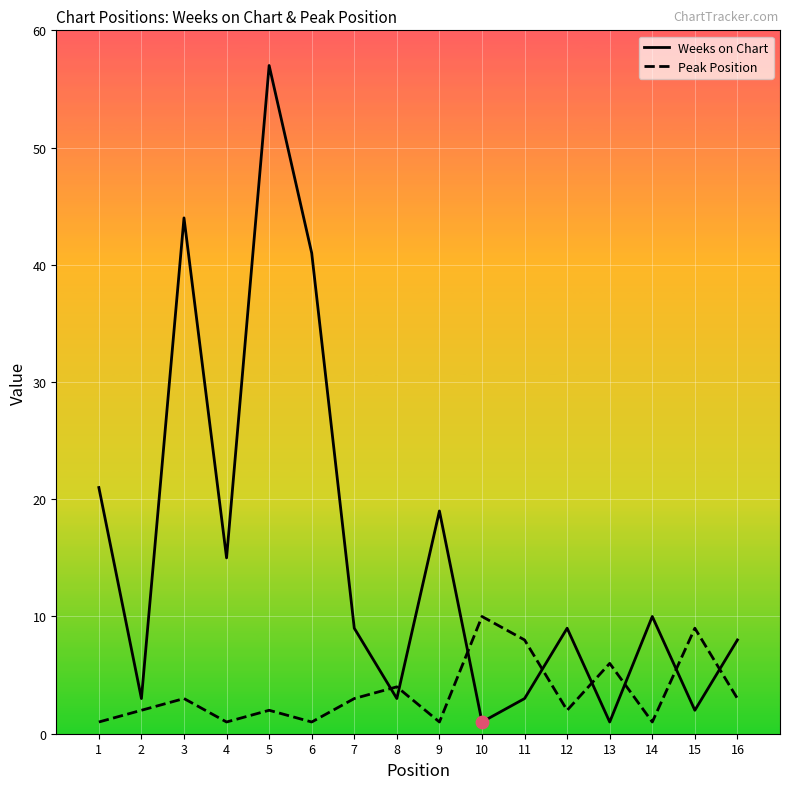

Which series has the largest range (max minus min)?

Weeks on Chart